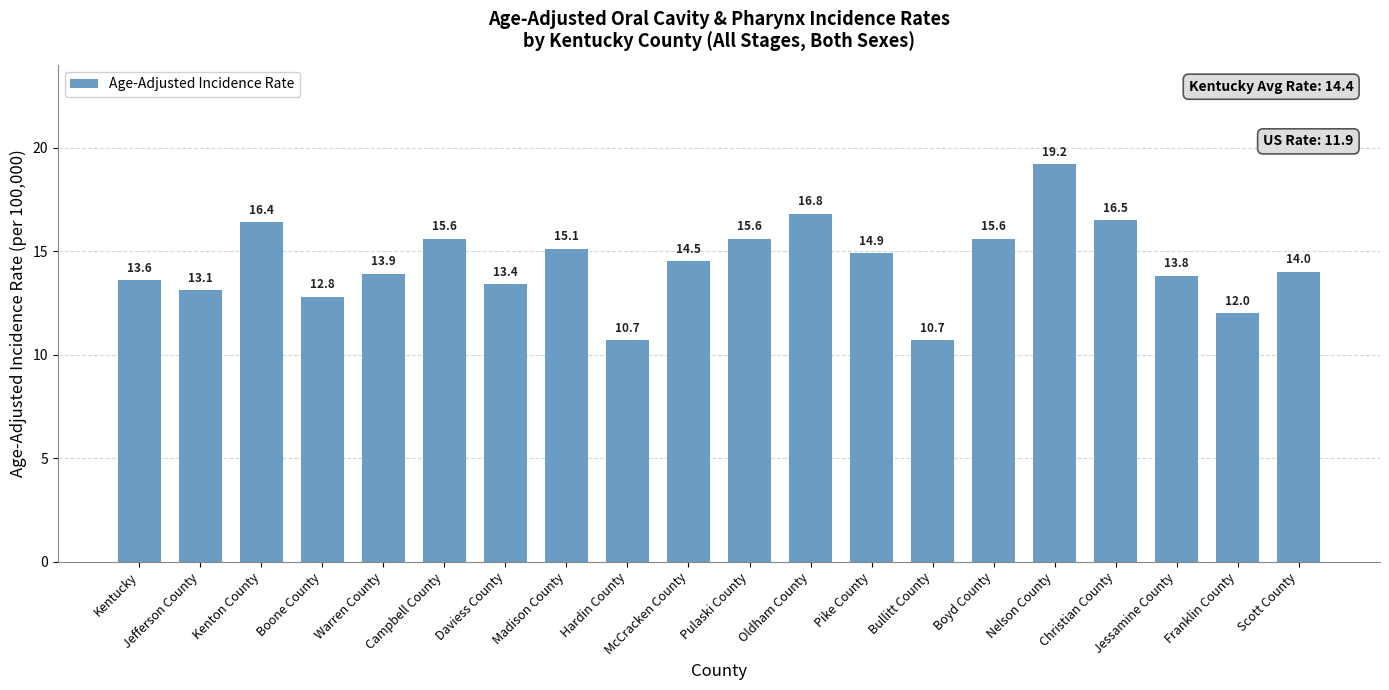

How many distinct data groups are displayed?

1